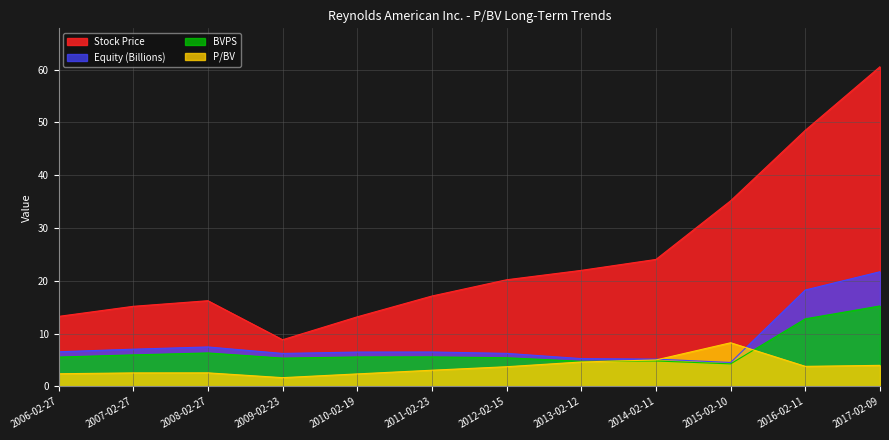

Reading left to right, what are all the values shown in this chart?

P/BV: 2.4	2.5	2.6	1.6	2.4	3.1	3.7	4.6	5.0	8.3	3.8	4.0
Stock Price: 13.2	15.2	16.2	8.8	13.2	17.1	20.2	22.0	24.0	35.1	48.5	60.5
BVPS: 5.5	6.0	6.3	5.3	5.6	5.6	5.4	4.8	4.8	4.3	12.8	15.2
Equity (Billions): 6.6	7.0	7.5	6.2	6.5	6.5	6.3	5.3	5.2	4.5	18.3	21.7